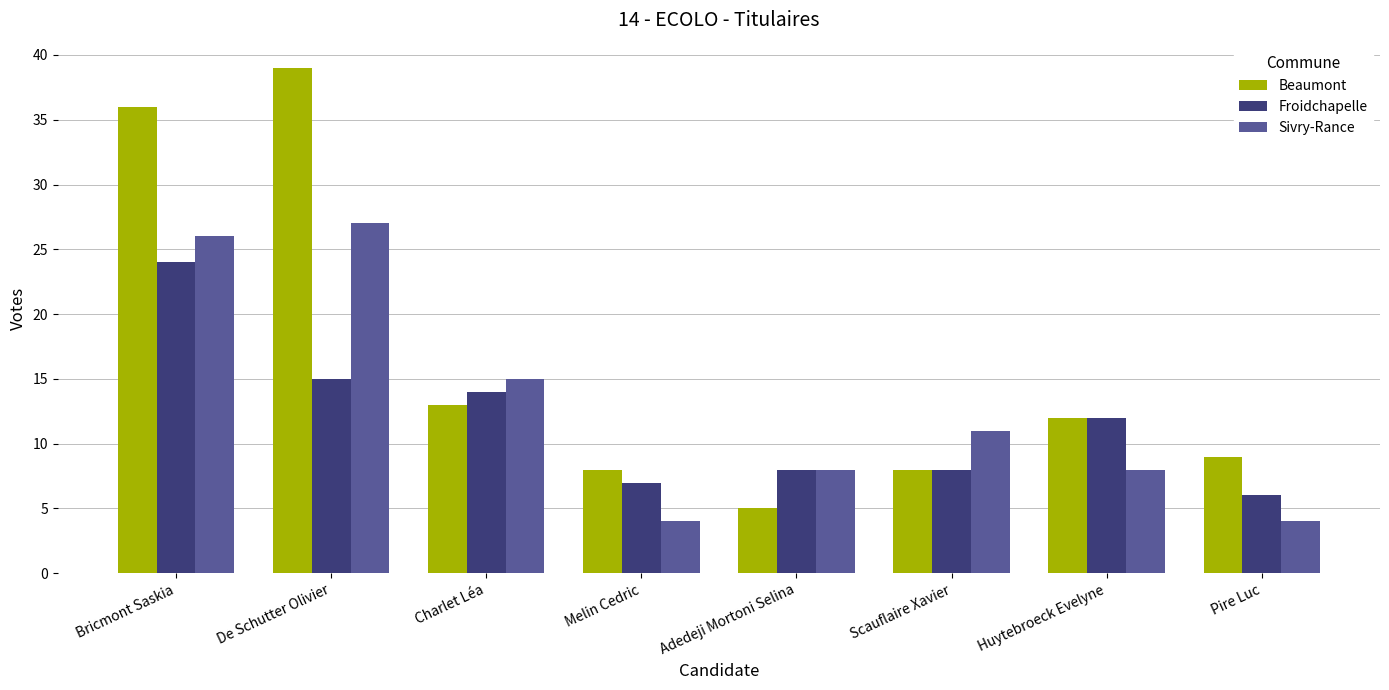

What is the difference between the second highest and minimum values in the Beaumont series?

31